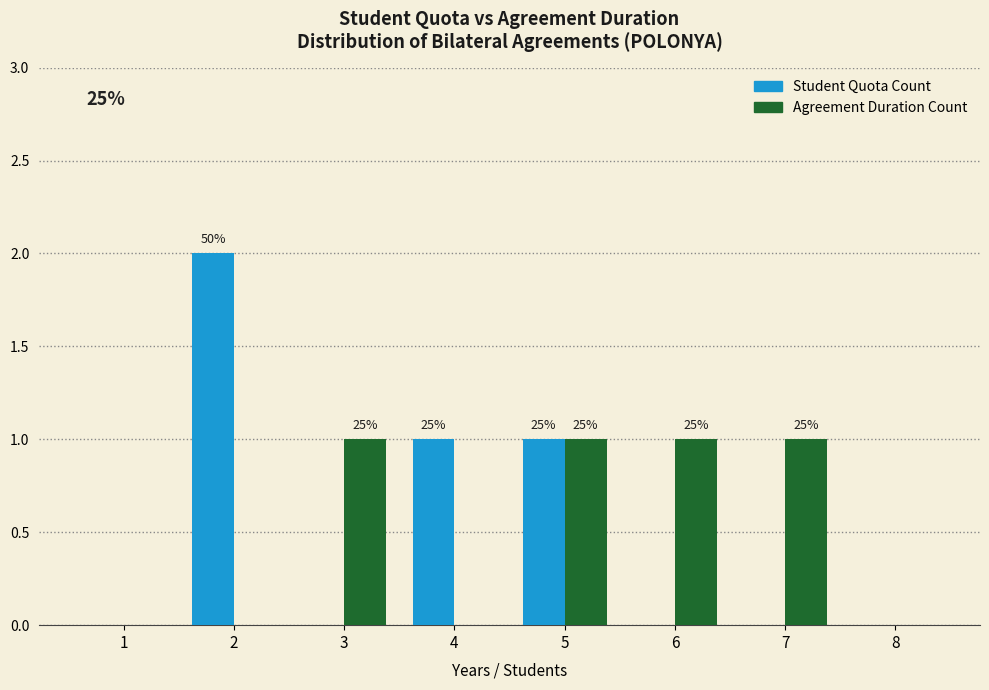

Reading left to right, list all the values displayed in this chart.

Student Quota Count: 1=0	2=2	3=0	4=1	5=1	6=0	7=0	8=0
Agreement Duration Count: 1=0	2=0	3=1	4=0	5=1	6=1	7=1	8=0